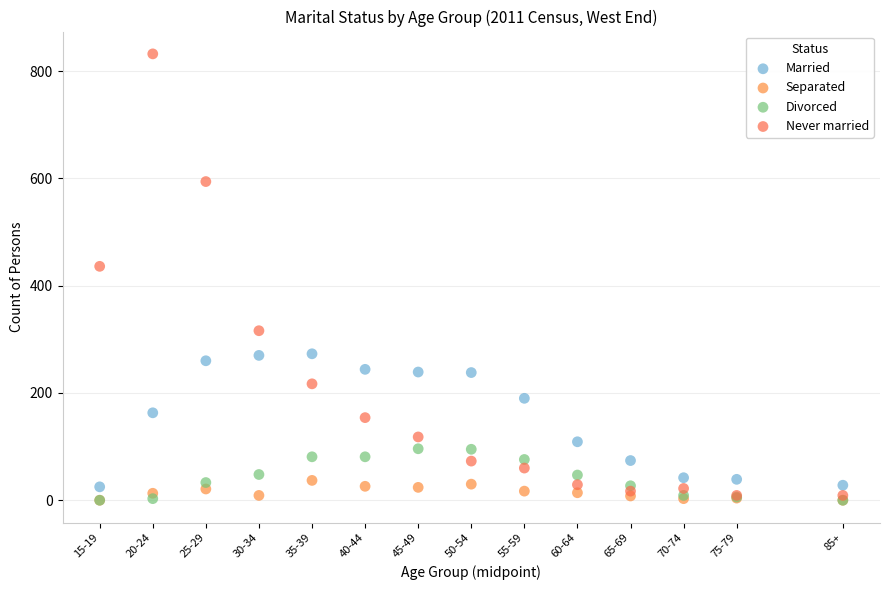

What are all the series names shown in the legend?

Married, Separated, Divorced, Never married